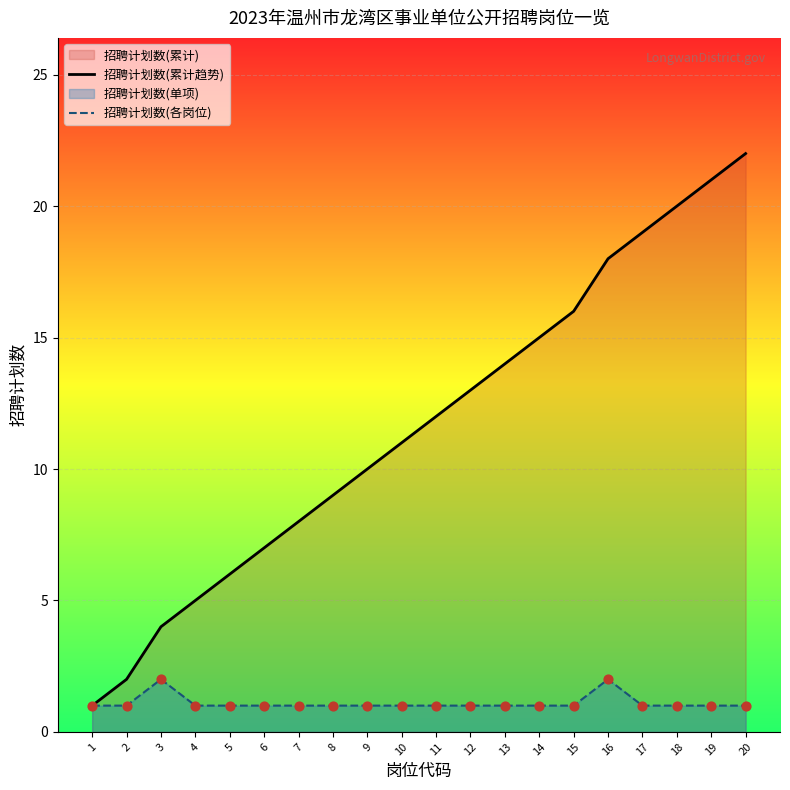

What is the total value across all series at 6?

8